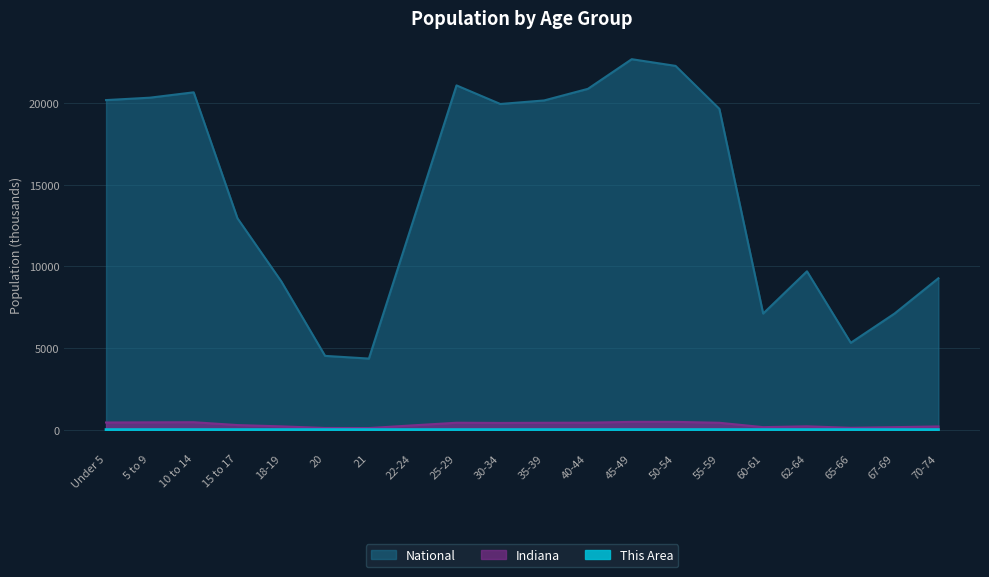

At 5 to 9, list the series in order from smallest to largest.

This Area, Indiana, National